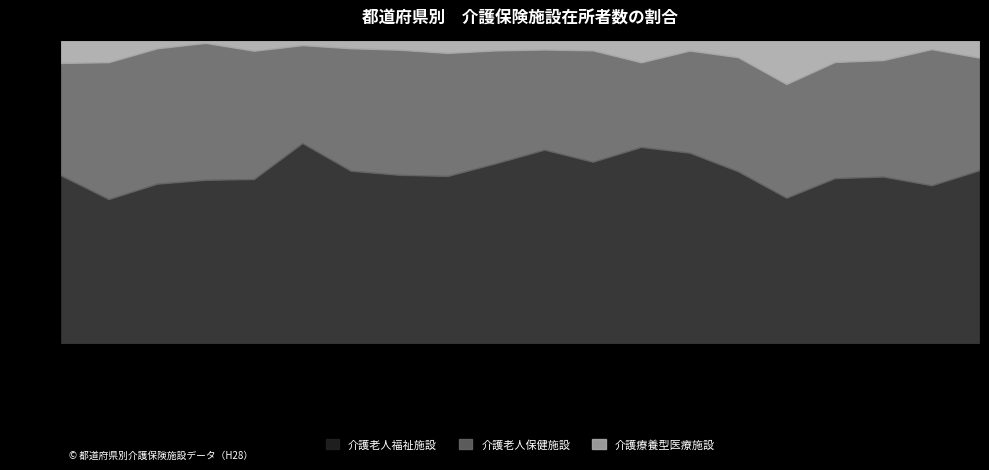

At which label does 介護老人保健施設在所者数 first exceed 6067?

北海道